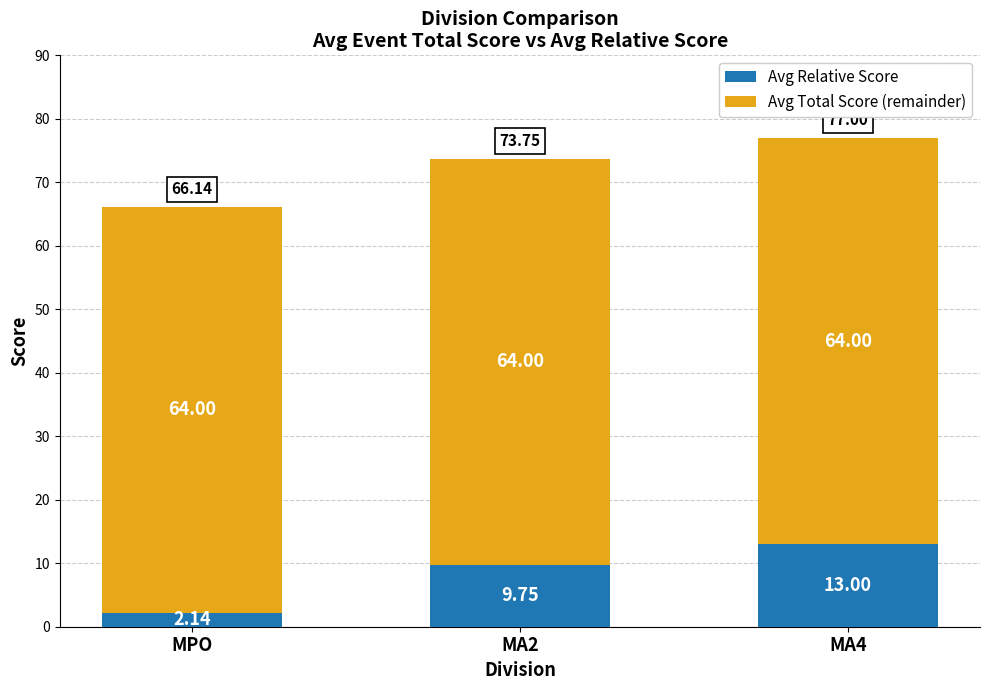

How many bars are there in total?

3